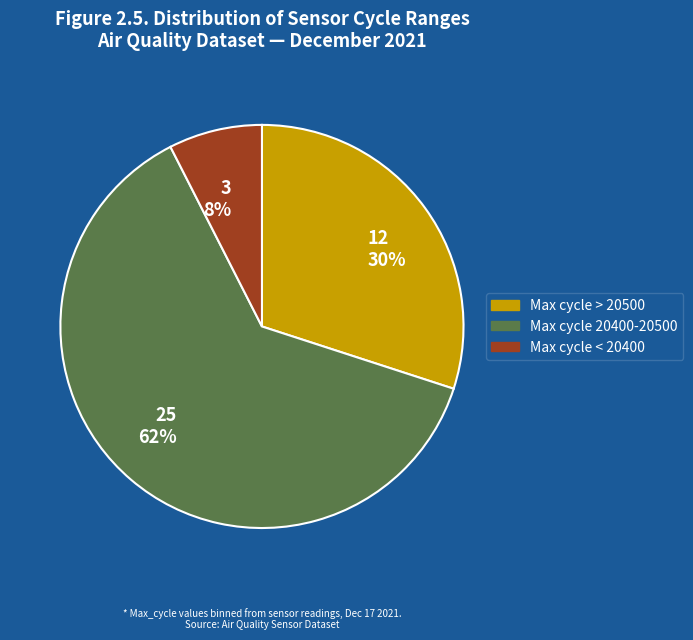

Is Max cycle 20400-20500 the majority of the pie?

Yes